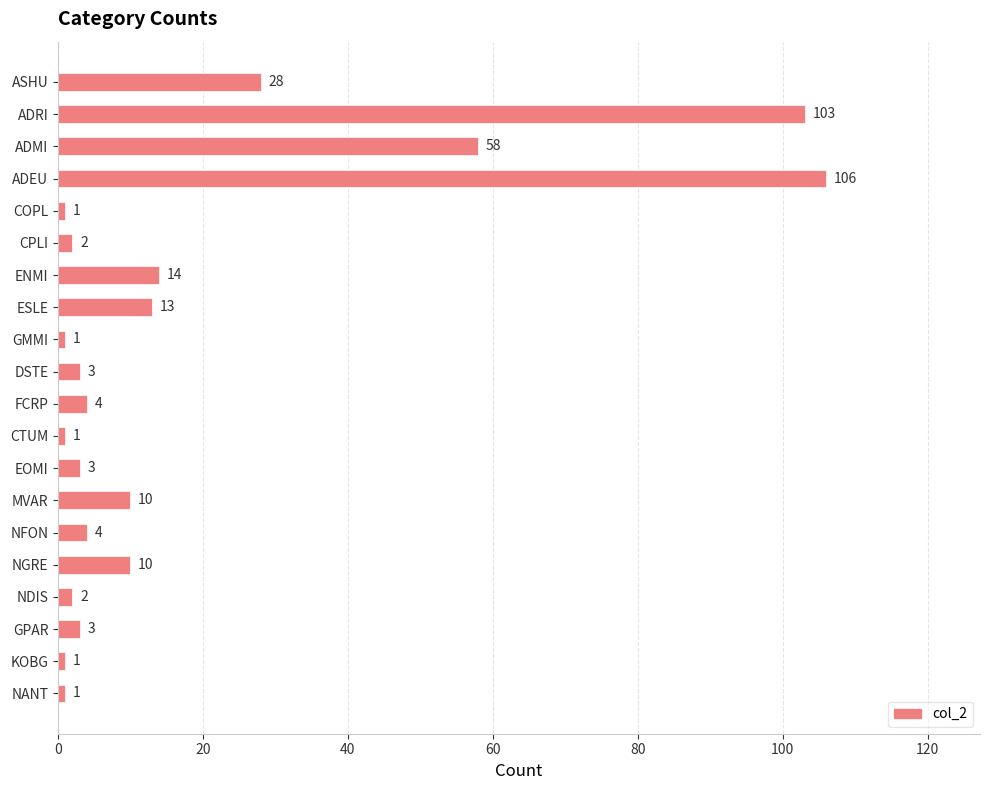

What is the difference between the values at NANT and MVAR?

9